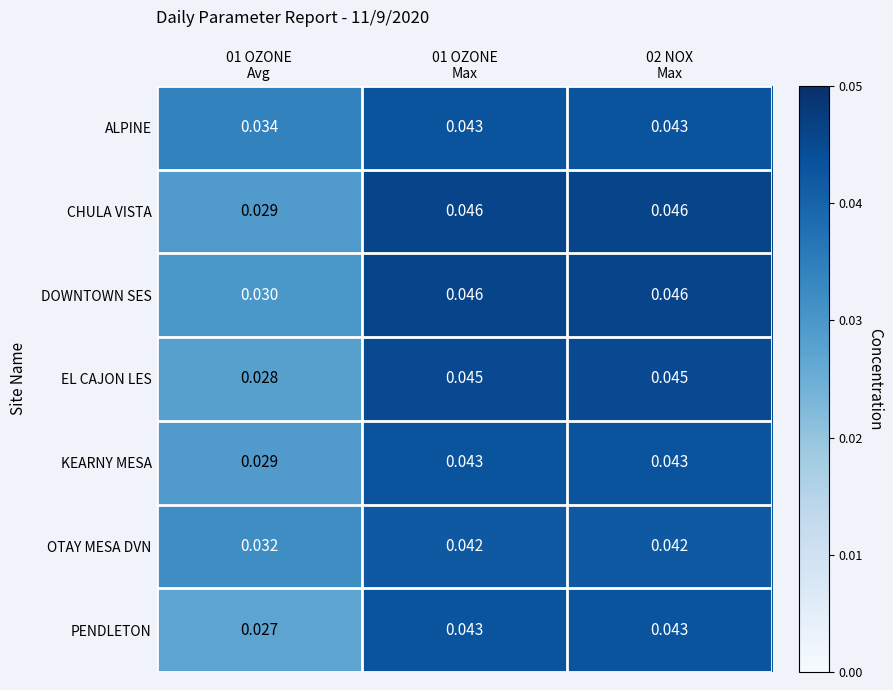

Which series has the largest total across all categories?

DOWNTOWN SES